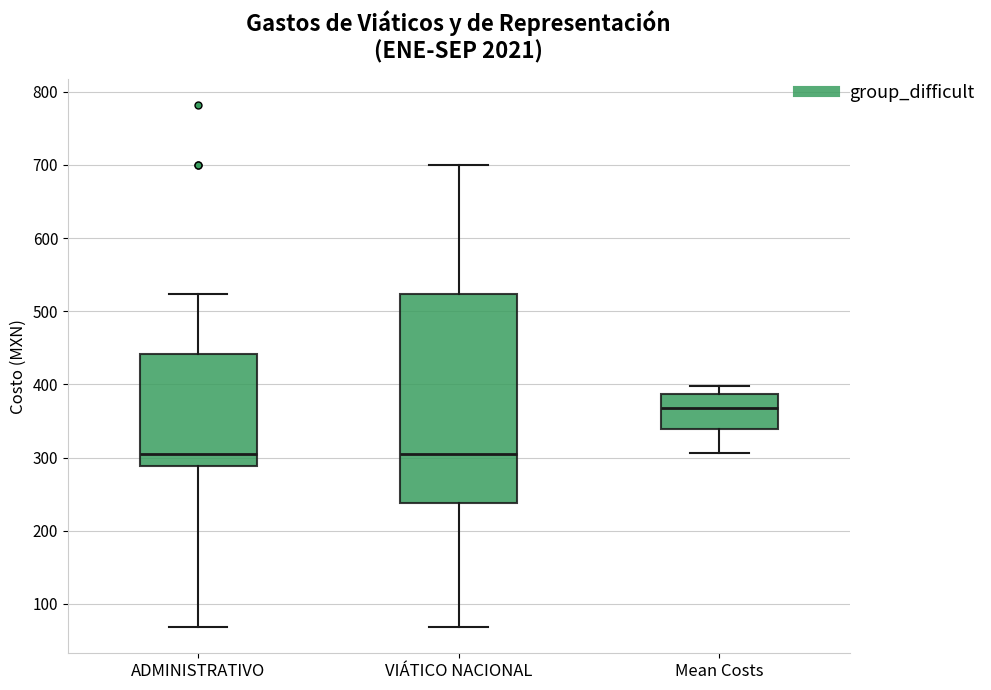

Where does the upper whisker of the box for ADMINISTRATIVO end on the y-axis? The values are not printed on the chart, so give them approximately, as read against the axis.

520